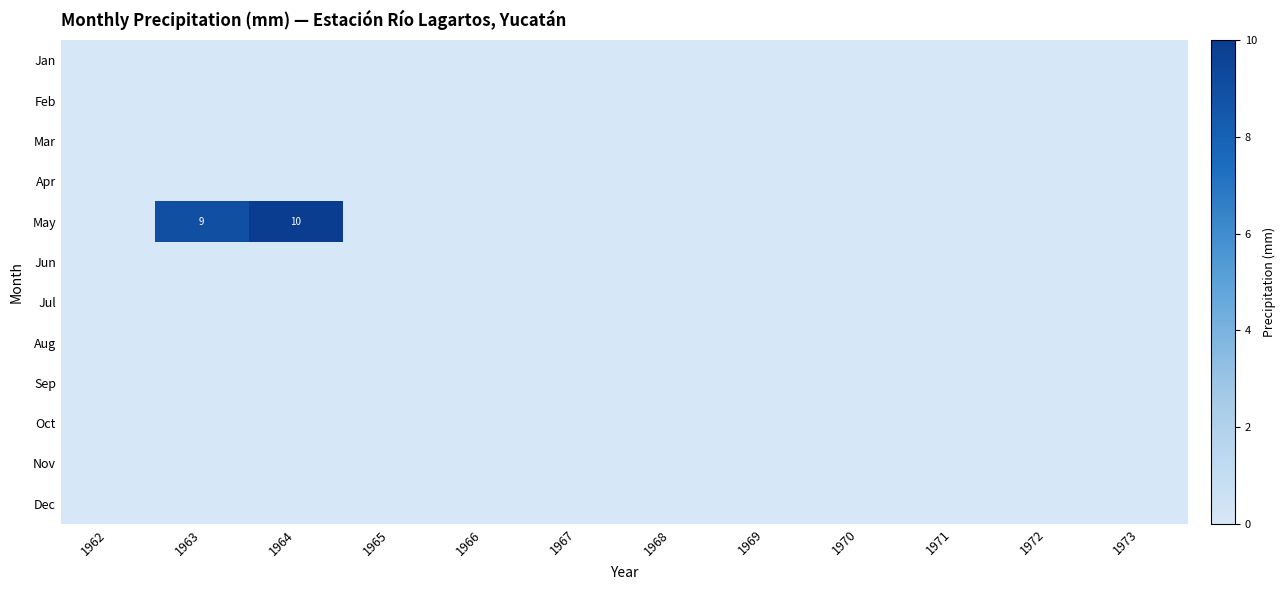

Between 1970 and 1973, which is larger?

1970